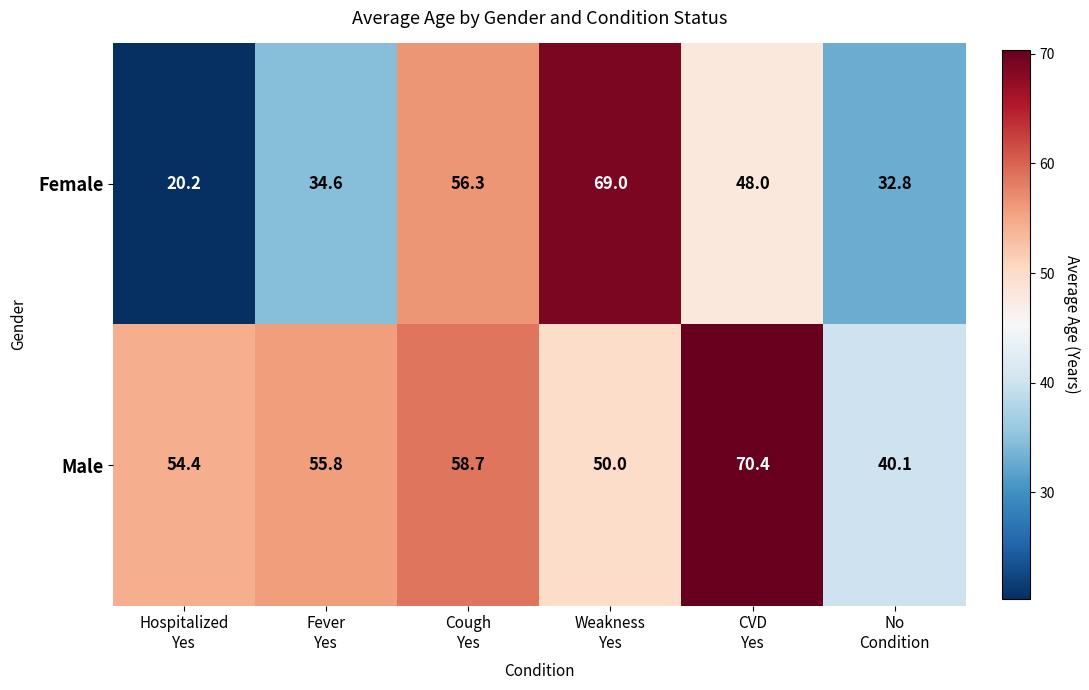

Between Hospitalized
Yes and Cough
Yes, which series saw the biggest shift?

Female